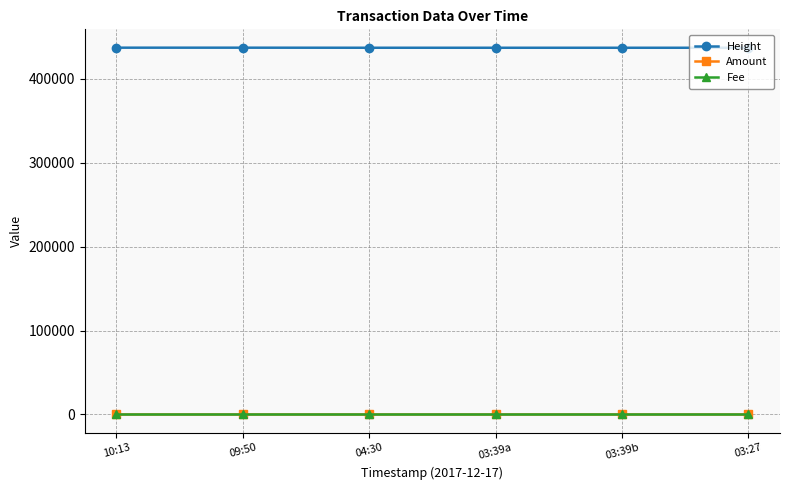

What is the value of the Fee point at the 4th from the left?

1